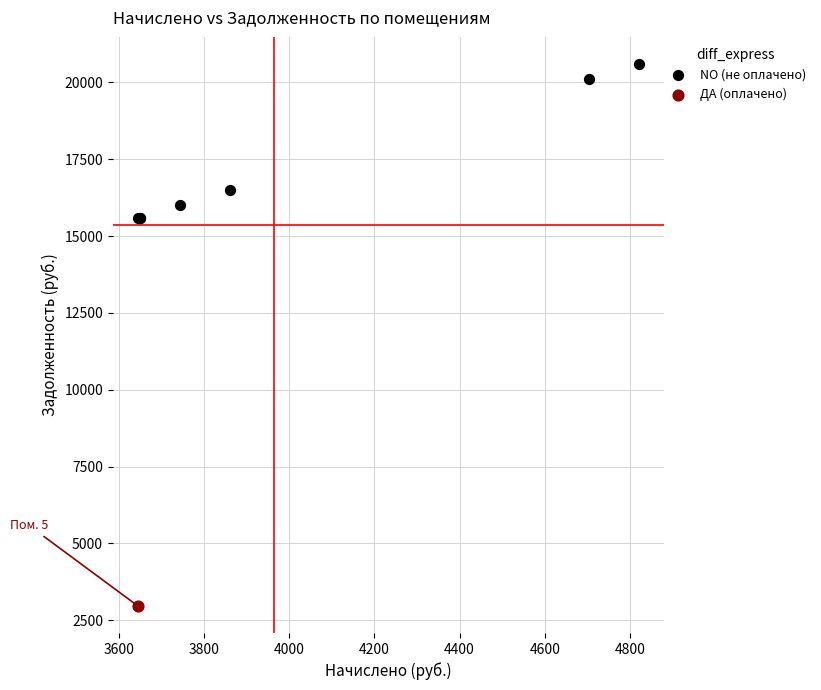

What are all the series names shown in the legend?

NO (не оплачено), ДА (оплачено)